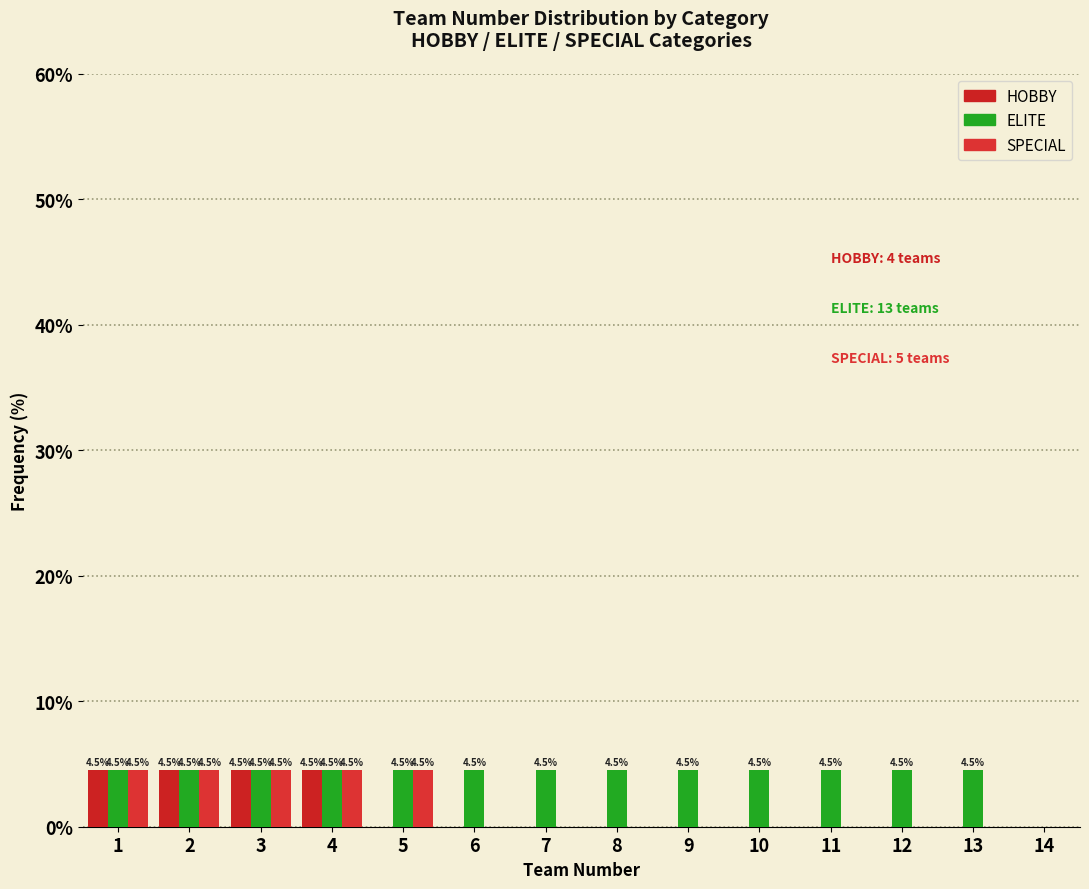

Are the bars horizontal?

No